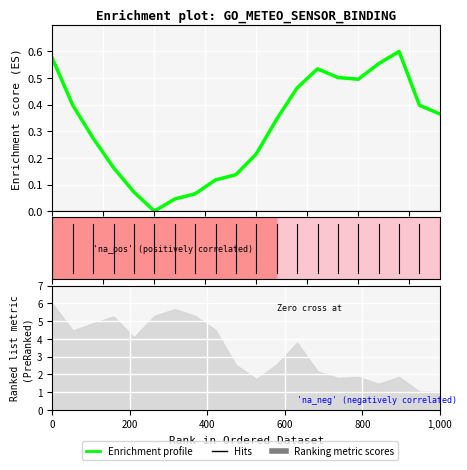

Which category has the lowest value across all series?

1,000